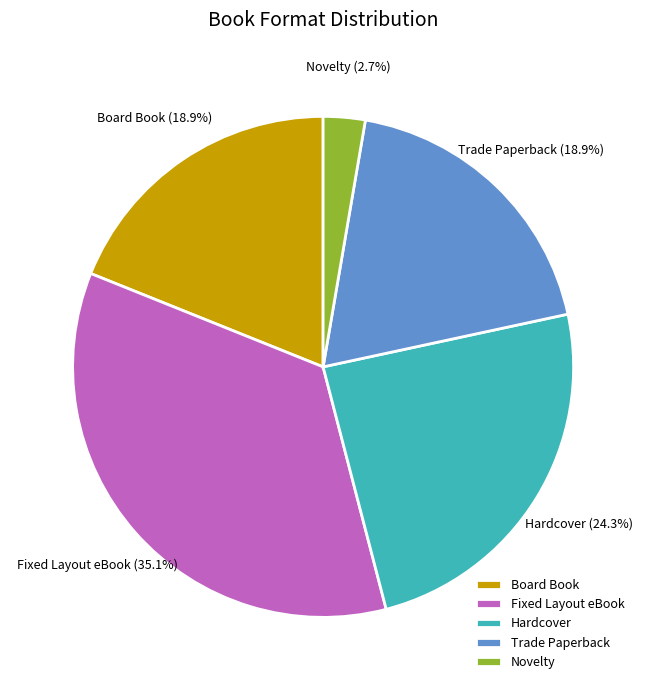

To the nearest percent, what is the combined percentage of Trade Paperback and Board Book?

38%